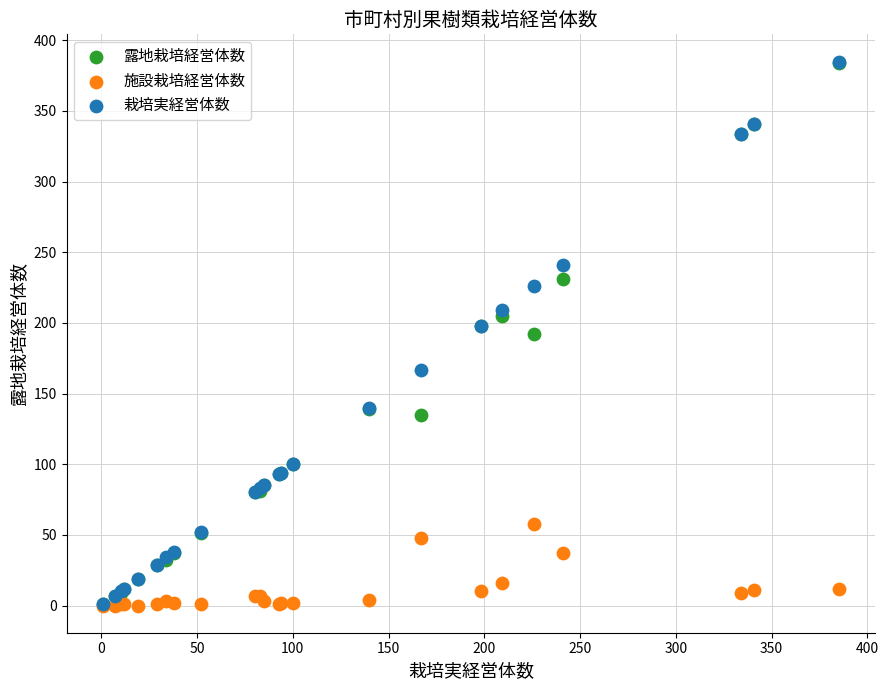

What are all the series names shown in the legend?

露地栽培経営体数, 施設栽培経営体数, 栽培実経営体数